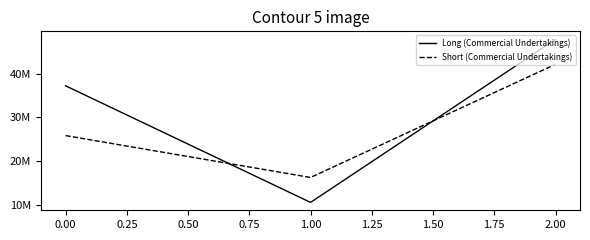

Which series has the widest spread of values?

Long (Commercial Undertakings)